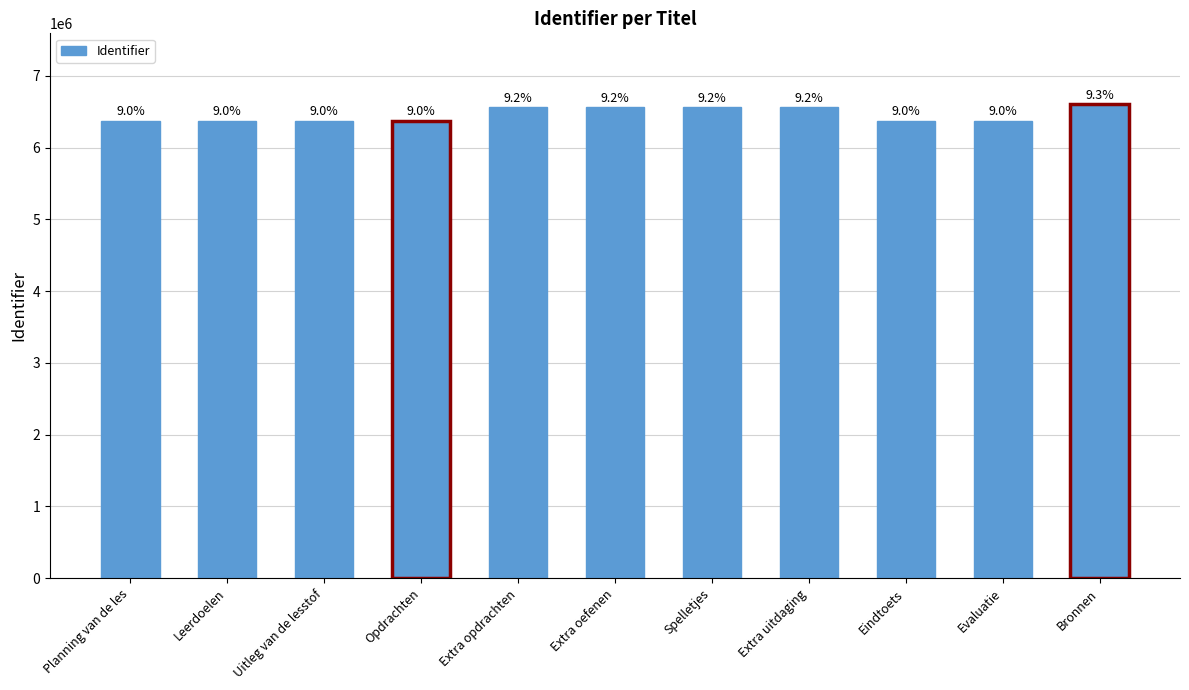

What is the ratio of the value at Extra oefenen to the value at Evaluatie?

1.0